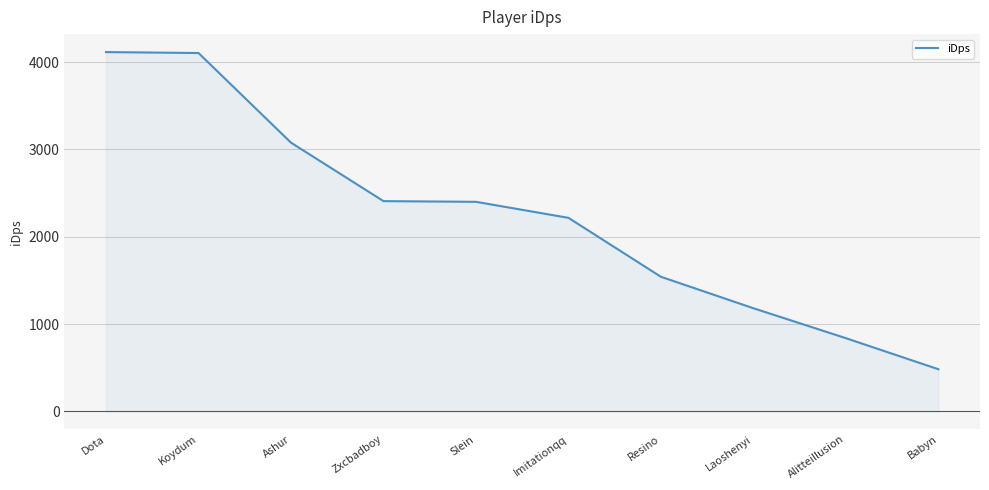

Which label corresponds to the smallest value in the chart?

Babyn